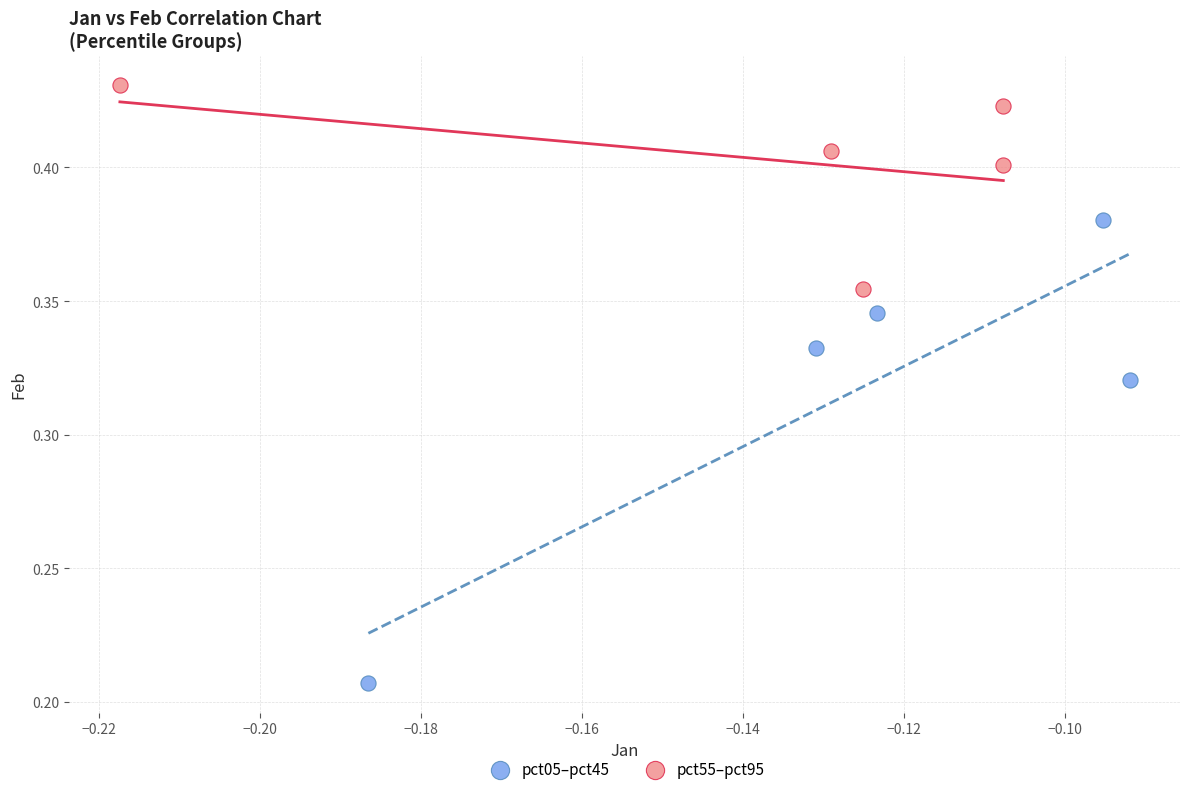

Which series reaches the minimum Y coordinate?

pct05–pct45